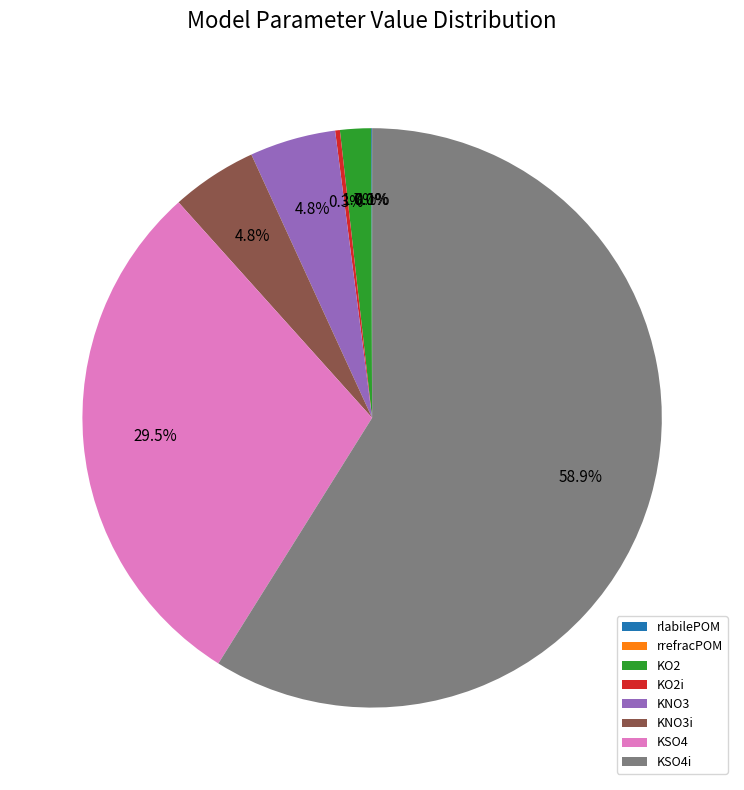

Approximately how many times larger is the value at KNO3i compared to KNO3?

1.0